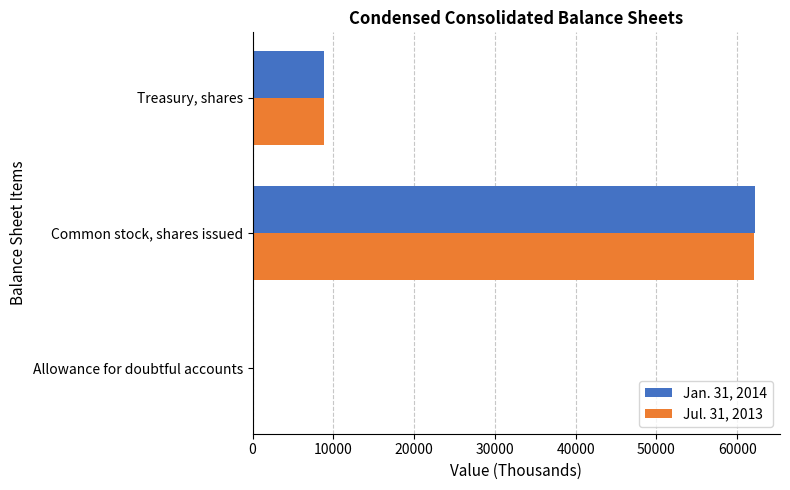

Is it true that Jul. 31, 2013 equals 2376.3 at Treasury, shares?

False